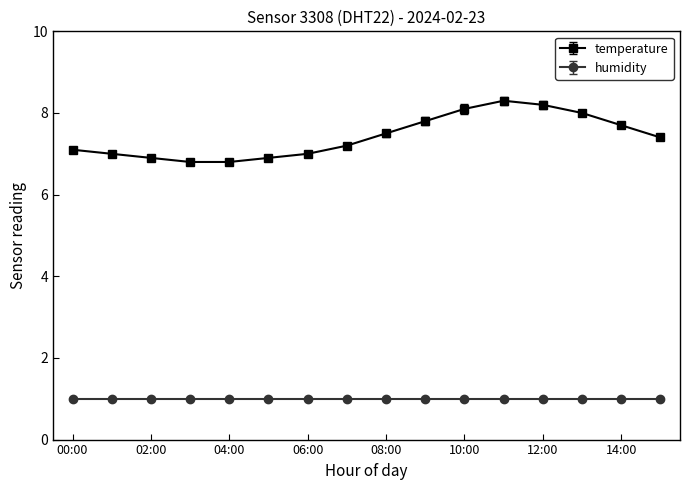

What is the value of the temperature point at the 10th from the left?

7.8